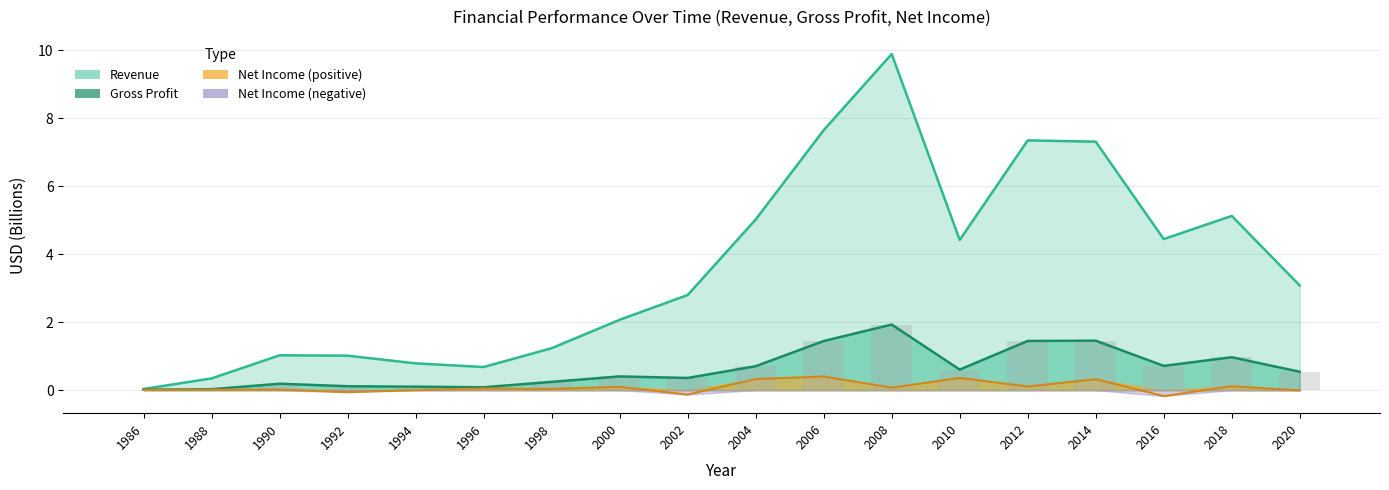

Which category has the highest value in the Revenue series?

2008